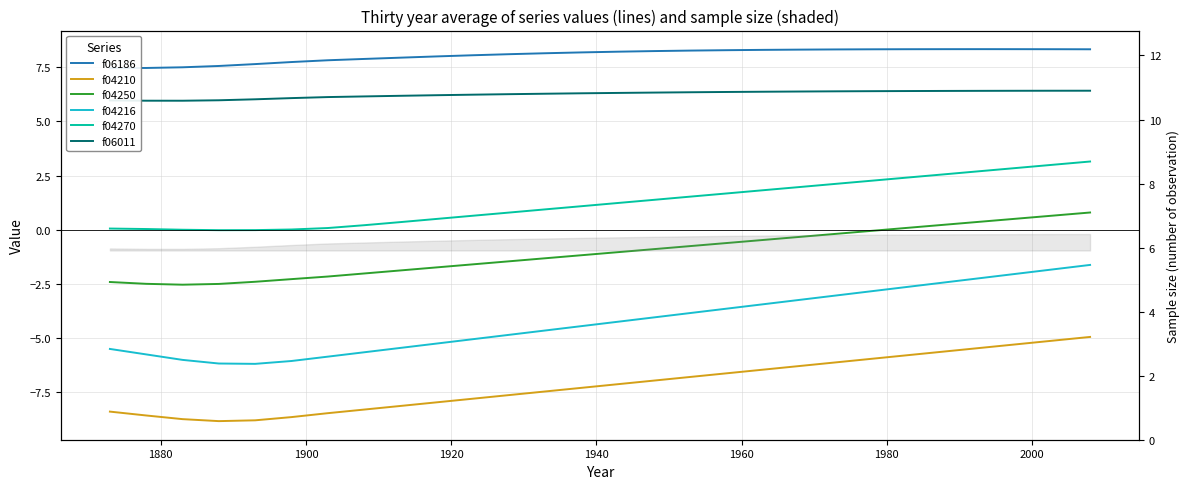

Reading left to right, list all the values displayed in this chart.

f06186: 7.5	7.5	7.5	7.6	7.7	7.7	7.8	7.9	8.0	8.0	8.1	8.1	8.2	8.2	8.2	8.3	8.3	8.3	8.3	8.3	8.3	8.3	8.3	8.3	8.3	8.3	8.3	8.3
f04210: -8.4	-8.6	-8.8	-8.9	-8.8	-8.7	-8.5	-8.3	-8.2	-8.0	-7.8	-7.7	-7.5	-7.3	-7.1	-7.0	-6.8	-6.6	-6.5	-6.3	-6.1	-6.0	-5.8	-5.6	-5.5	-5.3	-5.1	-5.0
f04250: -2.4	-2.5	-2.5	-2.5	-2.4	-2.3	-2.2	-2.0	-1.9	-1.7	-1.6	-1.5	-1.3	-1.2	-1.0	-0.9	-0.8	-0.6	-0.5	-0.3	-0.2	-0.1	0.1	0.2	0.4	0.5	0.7	0.8
f04216: -5.5	-5.8	-6.0	-6.2	-6.2	-6.1	-5.9	-5.7	-5.5	-5.3	-5.1	-4.9	-4.7	-4.5	-4.3	-4.1	-3.9	-3.7	-3.5	-3.2	-3.0	-2.8	-2.6	-2.4	-2.2	-2.0	-1.8	-1.6
f04270: 0.0	0.0	-0.0	-0.0	-0.0	0.0	0.1	0.2	0.3	0.5	0.6	0.8	0.9	1.1	1.2	1.4	1.5	1.7	1.8	2.0	2.1	2.3	2.4	2.6	2.7	2.9	3.0	3.1
f06011: 6.0	6.0	6.0	6.0	6.0	6.1	6.1	6.2	6.2	6.2	6.2	6.3	6.3	6.3	6.3	6.3	6.4	6.4	6.4	6.4	6.4	6.4	6.4	6.4	6.4	6.4	6.4	6.4